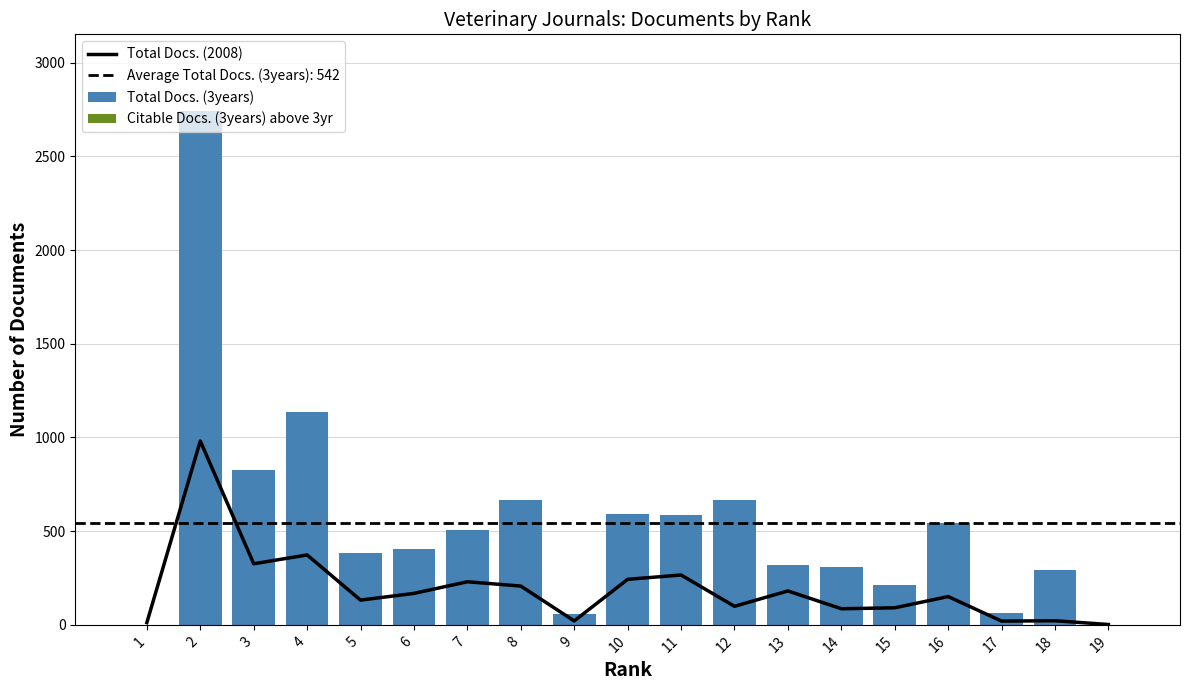

Between 11 and 18, which series saw the biggest shift?

Total Docs. (3years)